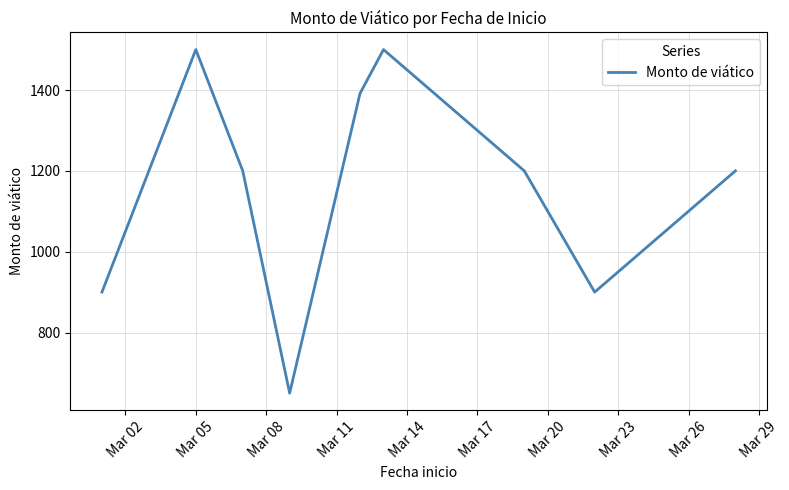

What is the difference between the maximum and minimum values?

850.0